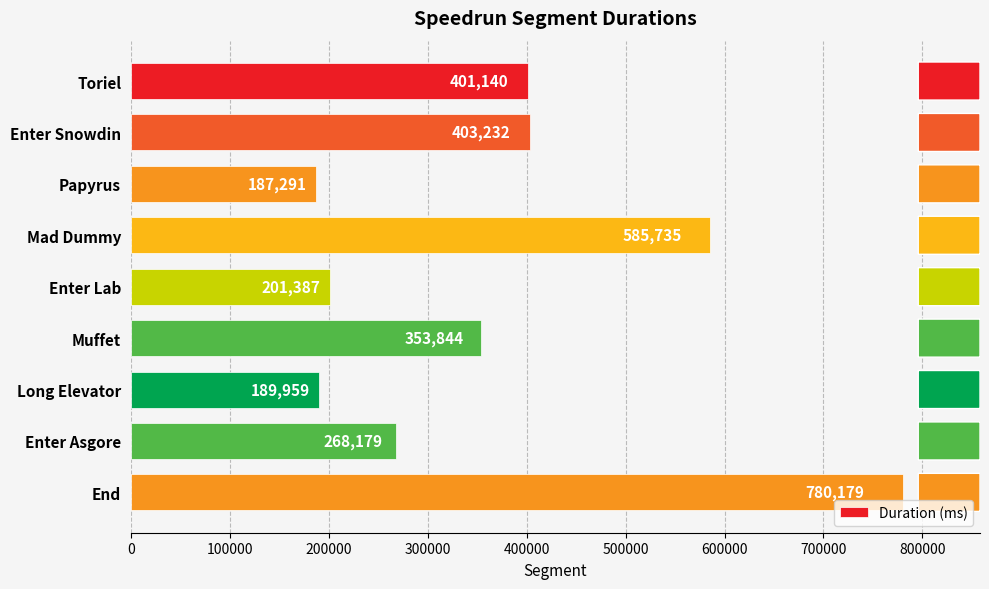

Where is the data nearest to the value 483735?

Enter Snowdin